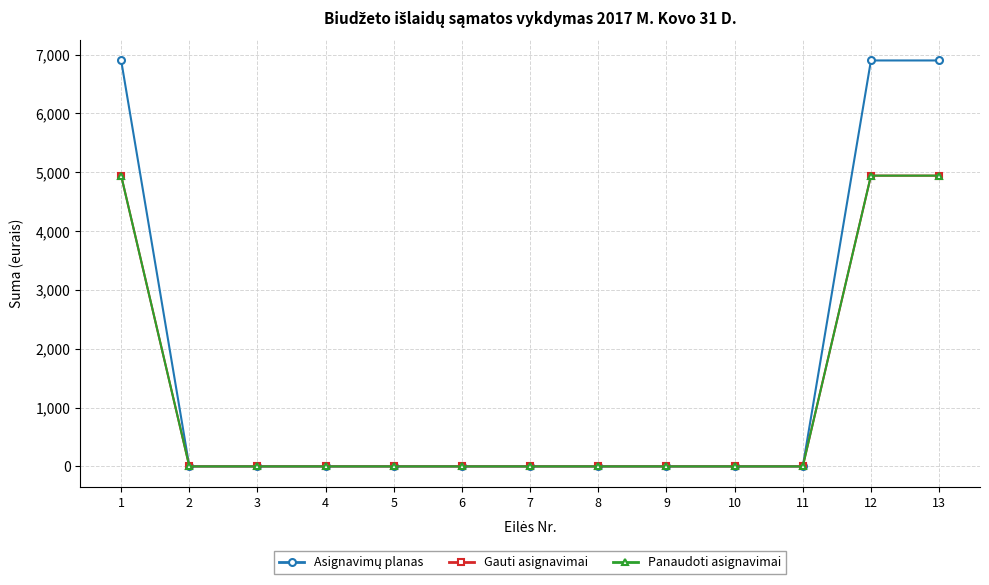

Does the chart have visible grid lines?

Yes